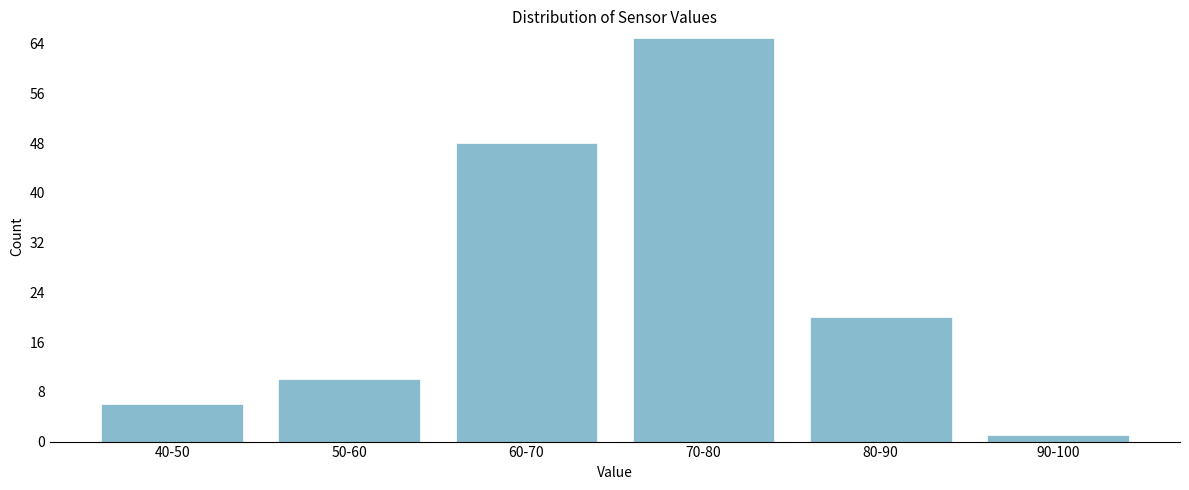

Reading left to right, extract all data points from this chart.

40-50=6	50-60=10	60-70=48	70-80=65	80-90=20	90-100=1